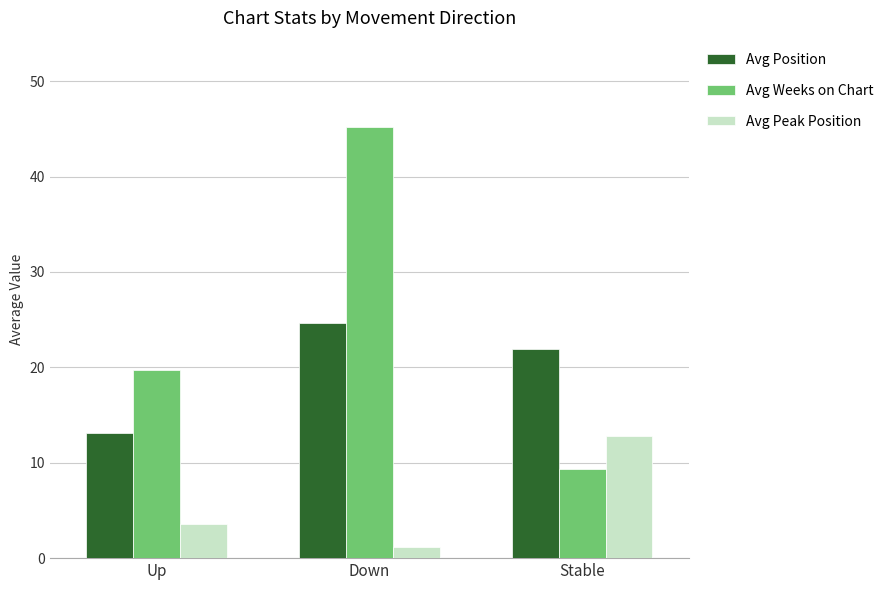

Rank the categories by Avg Peak Position value from highest to lowest.

Stable, Up, Down